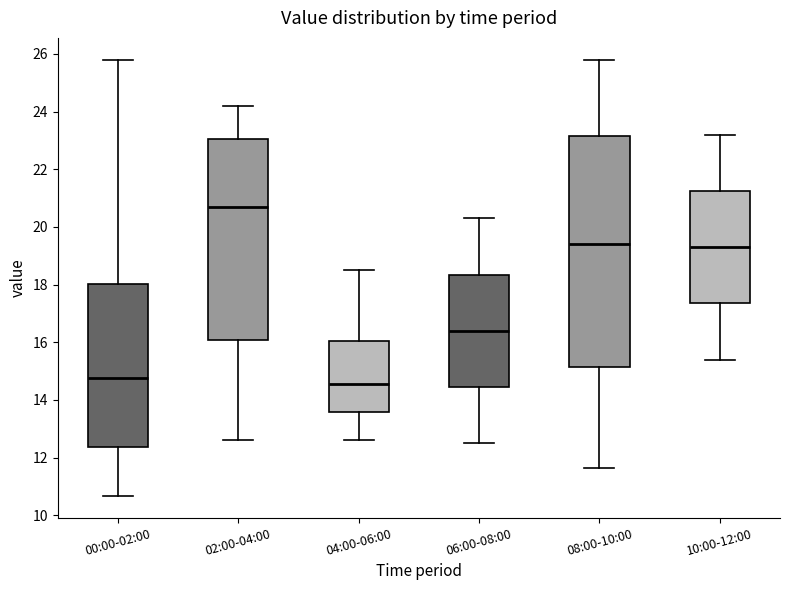

Which box is the tallest, from its lower edge to its upper edge?

08:00-10:00